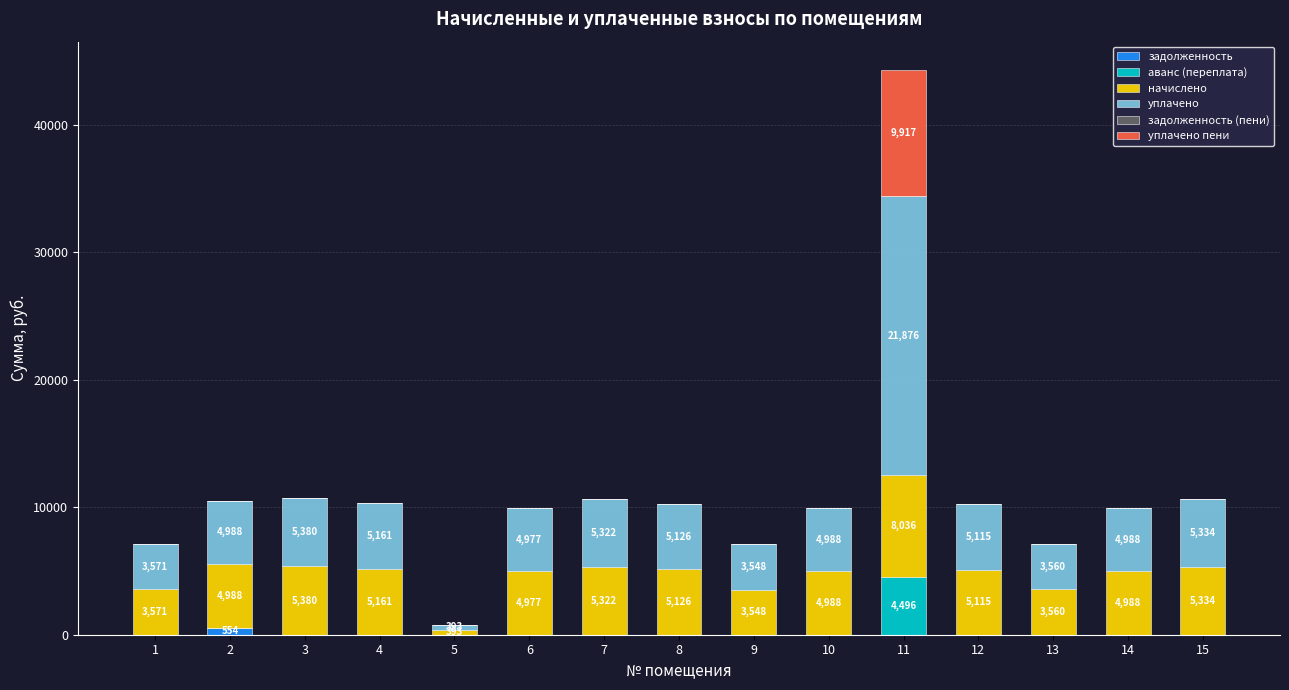

At which category is the sum across all series the highest?

11